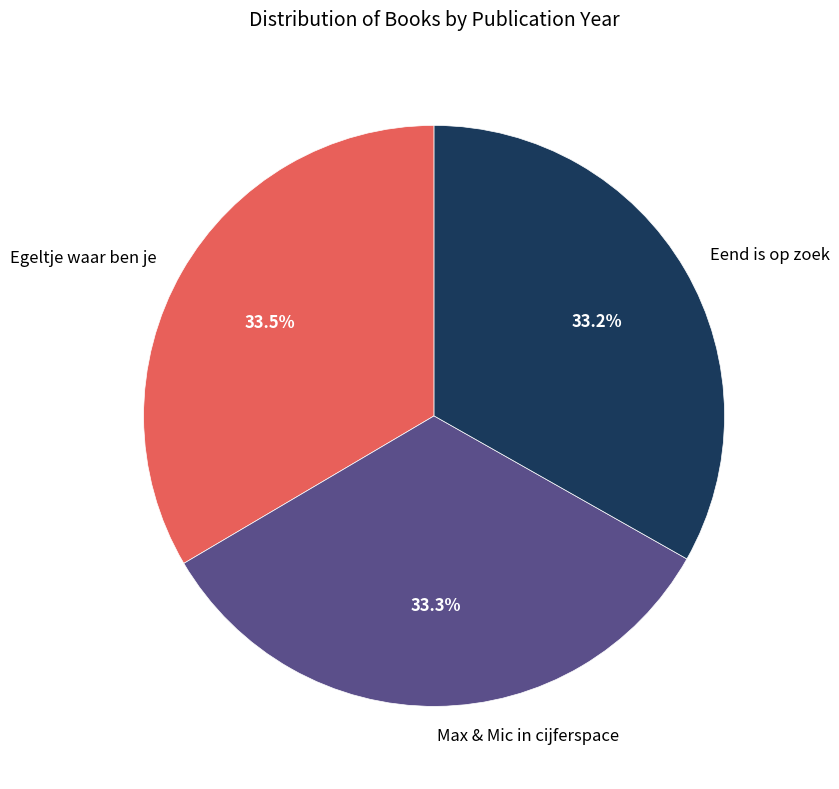

Does Egeltje waar ben je account for over 50% of the chart?

No